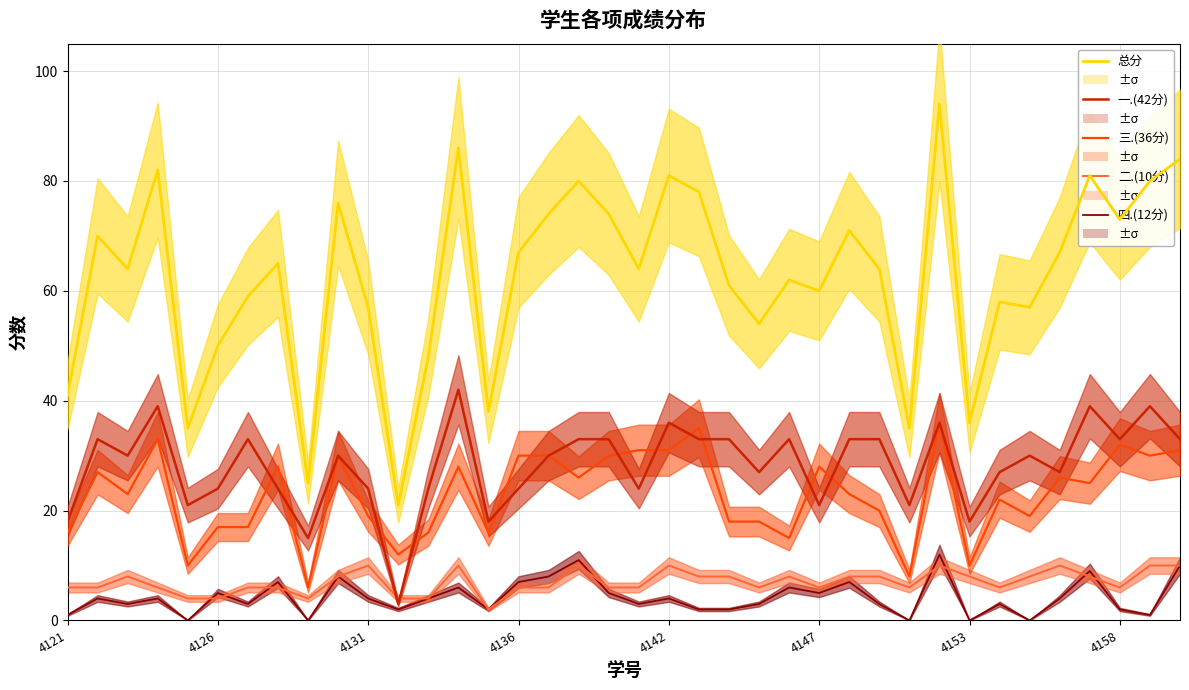

Between 17 and 37, which series saw the biggest shift?

三.(36分)